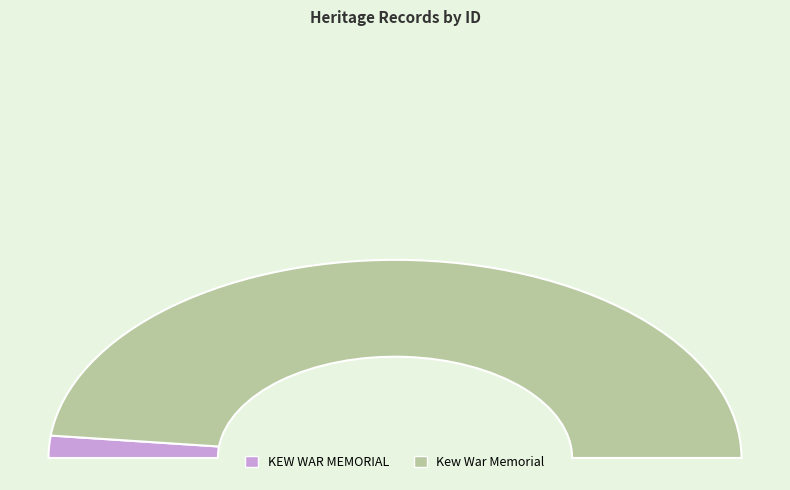

How many segments does this pie chart have?

2